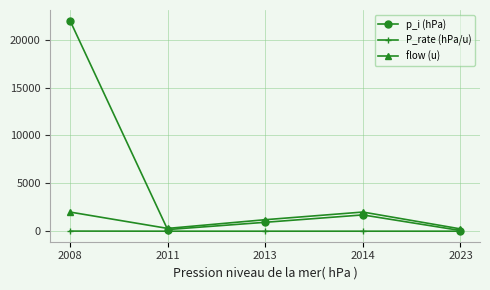

At which label is p_i (hPa) closest to 11035?

2014